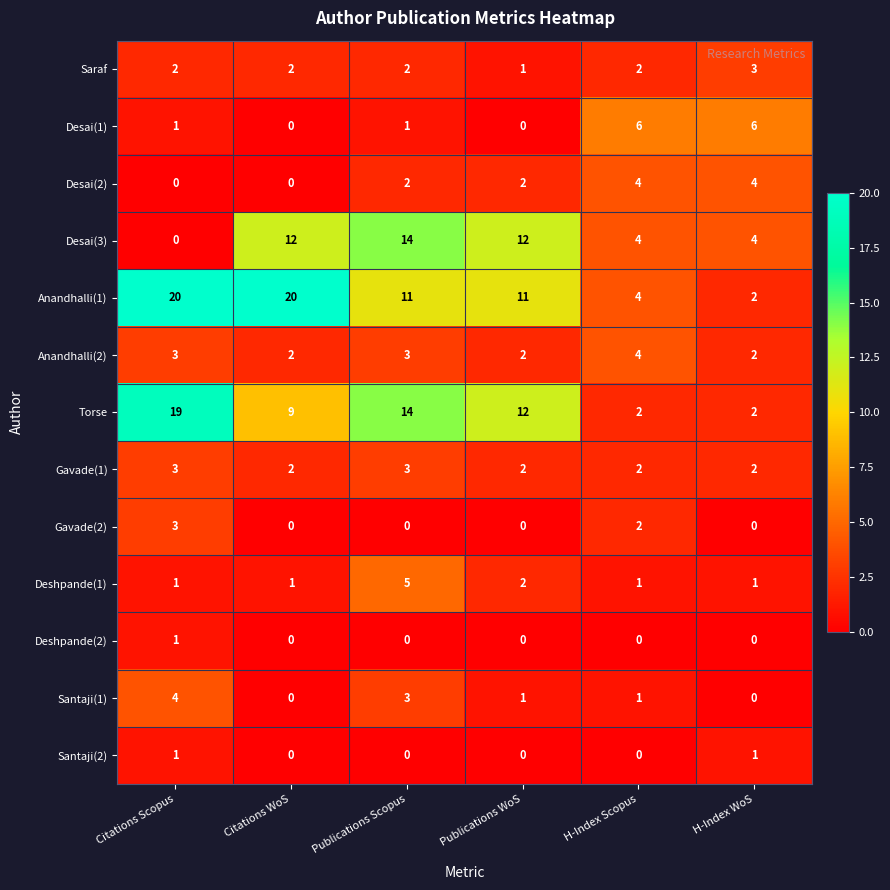

What is the total value across all series at Publications WoS?

45